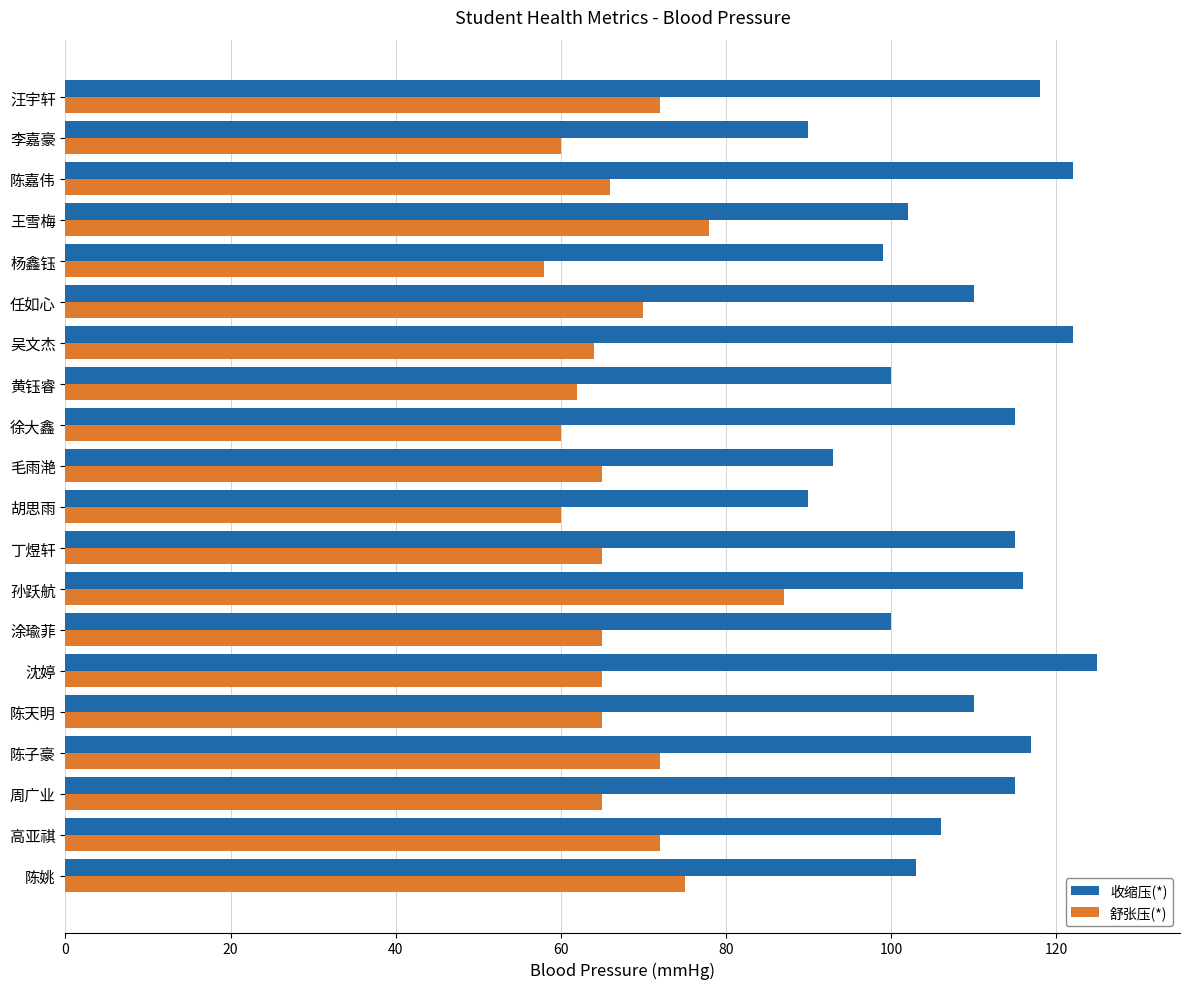

Rank the series by their maximum value, from highest to lowest.

收缩压(*), 舒张压(*)